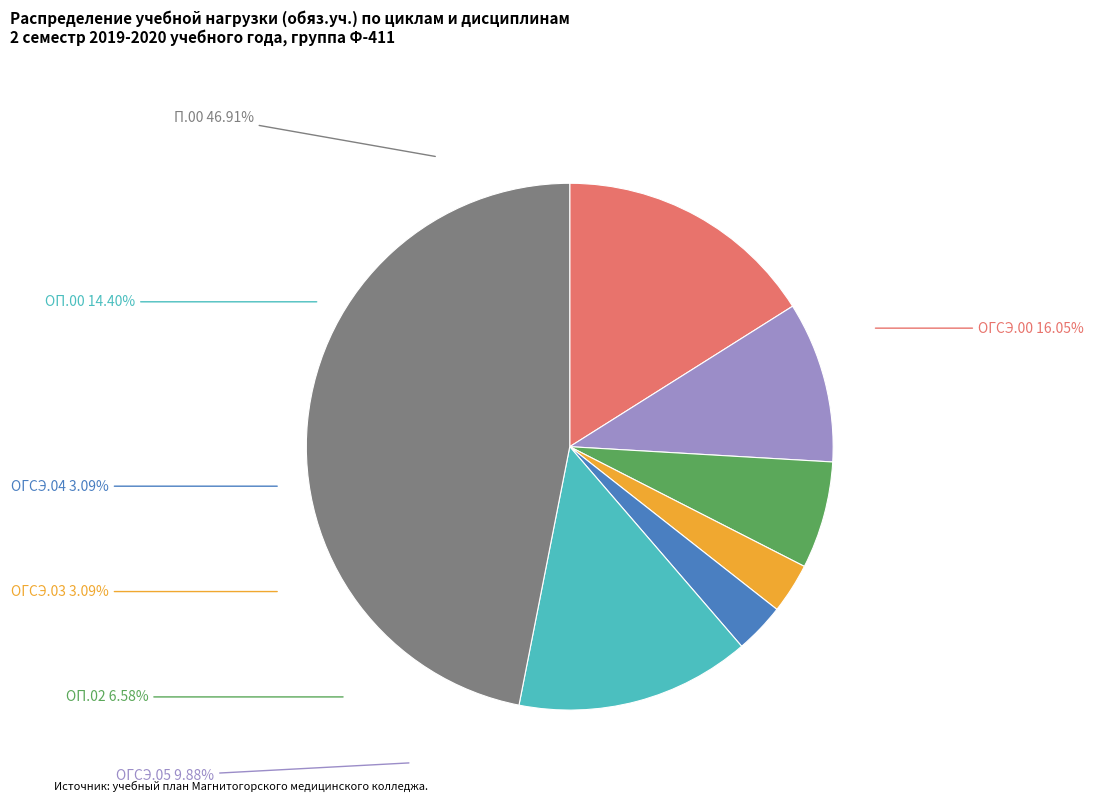

What percentage do ОП.02 and ОГСЭ.00 together represent?

22.6%